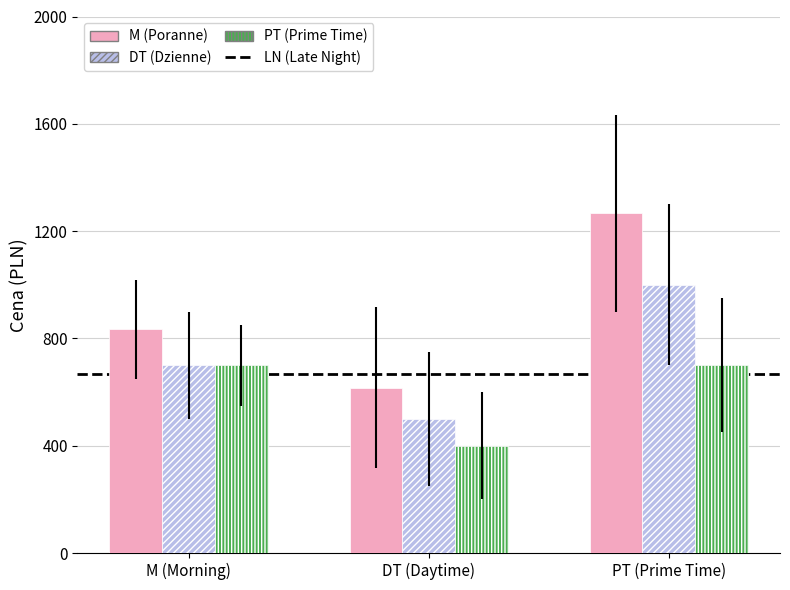

What is the spread (max minus min) of values at PT (Prime Time)?

566.7